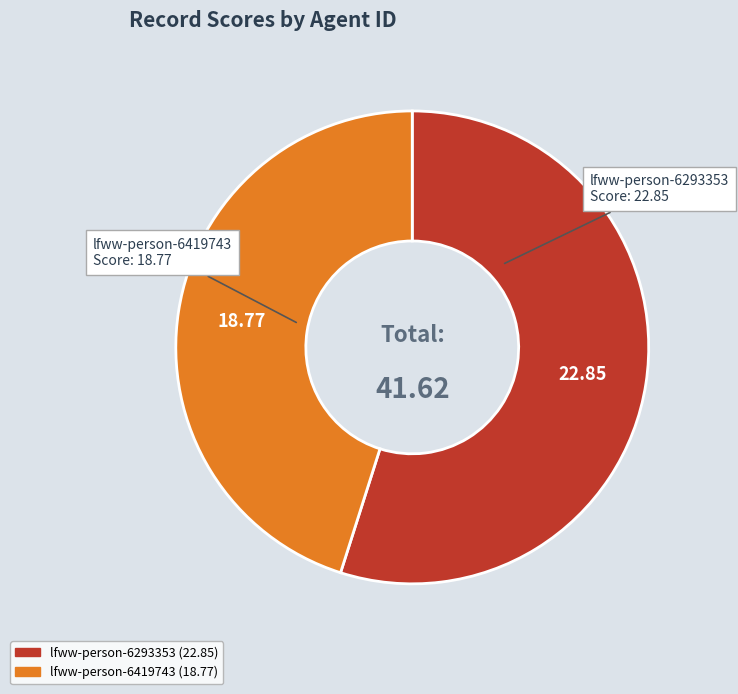

True or false: lfww-person-6293353 accounts for 55% of the total.

True